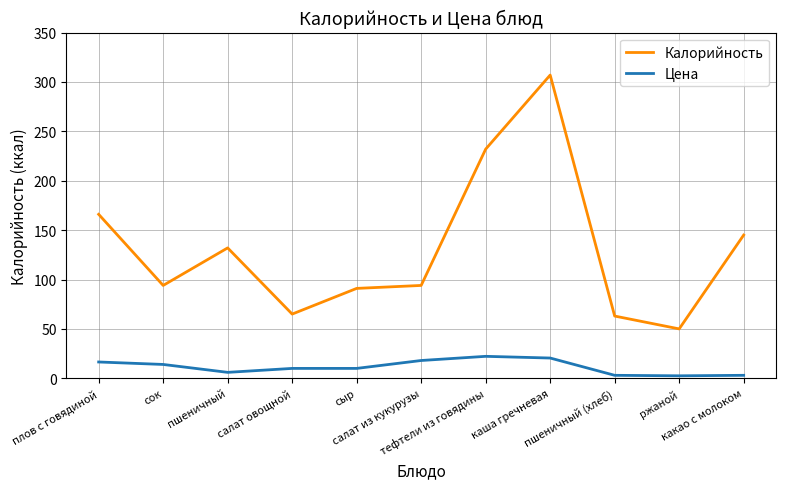

True or false: Цена and Калорийность intersect in this chart.

False